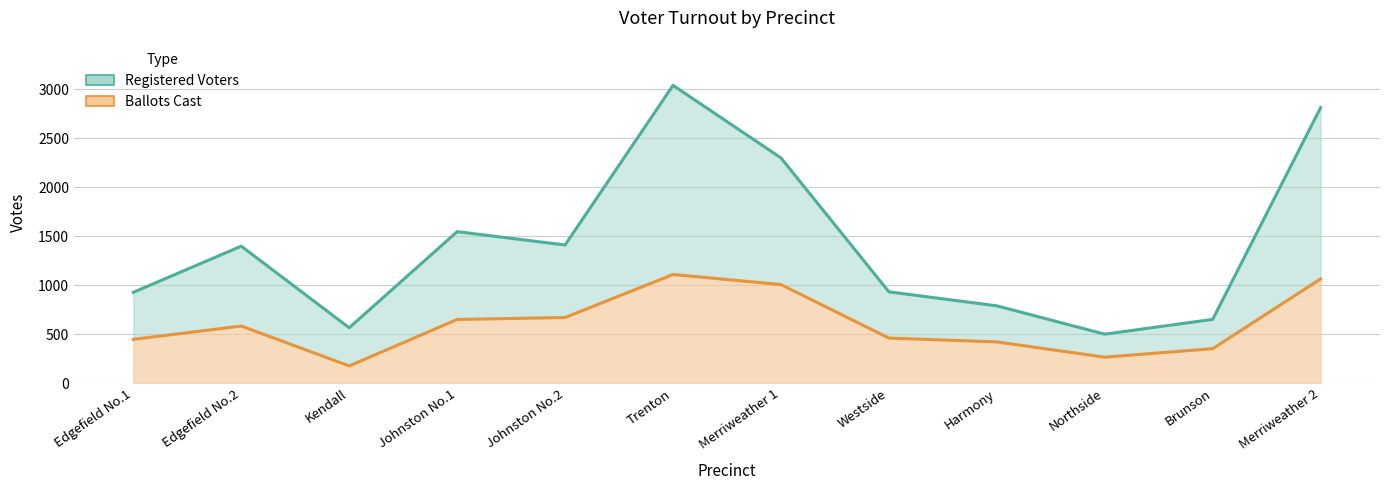

Is it true that Registered Voters equals 928 at Edgefield No.1?

True